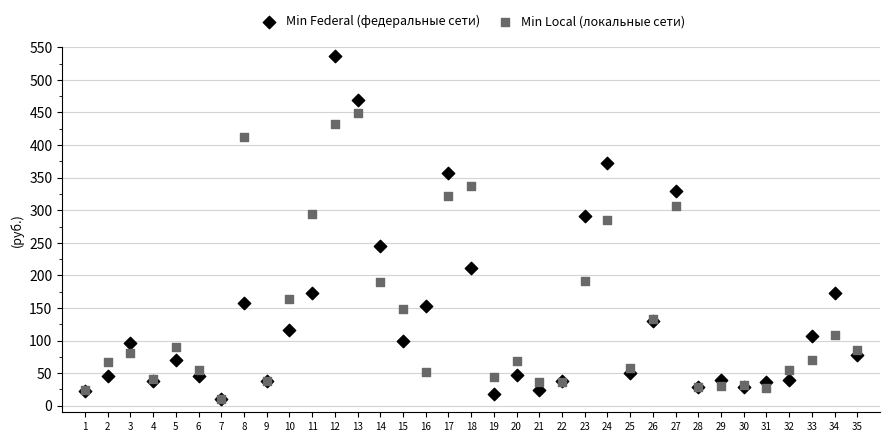

In the Min Federal (федеральные сети) series, what Y value is closest to 273?

291.4